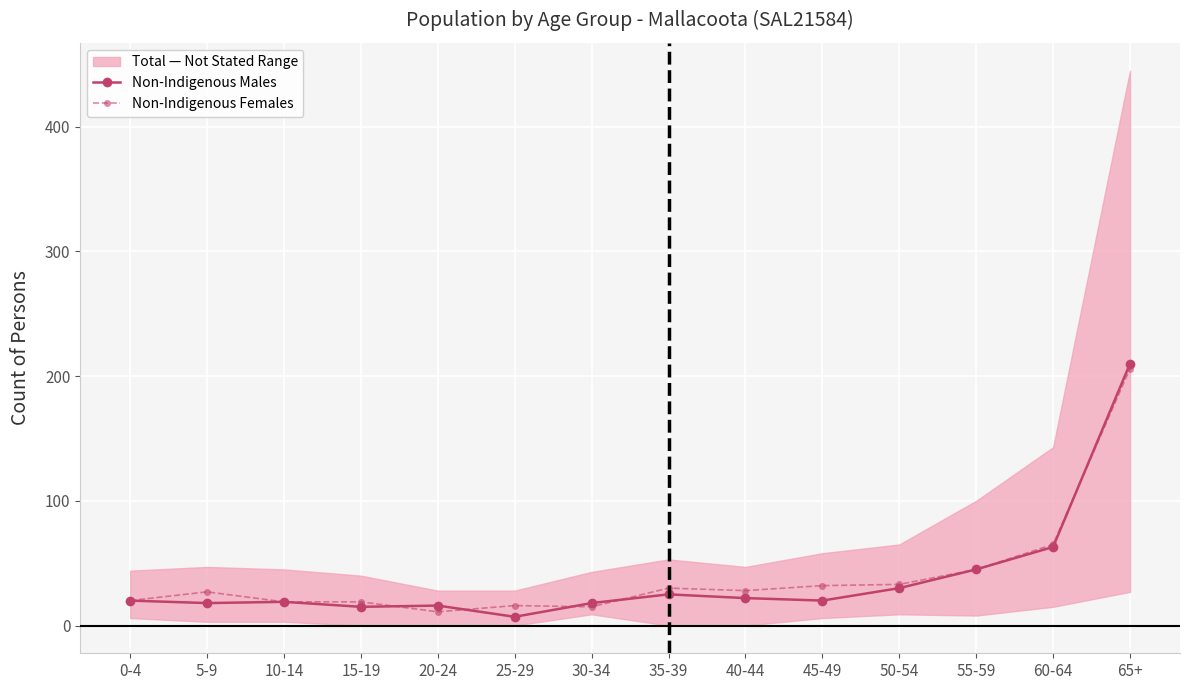

True or false: Non-Indigenous Males has a value of 210 at 65+.

True